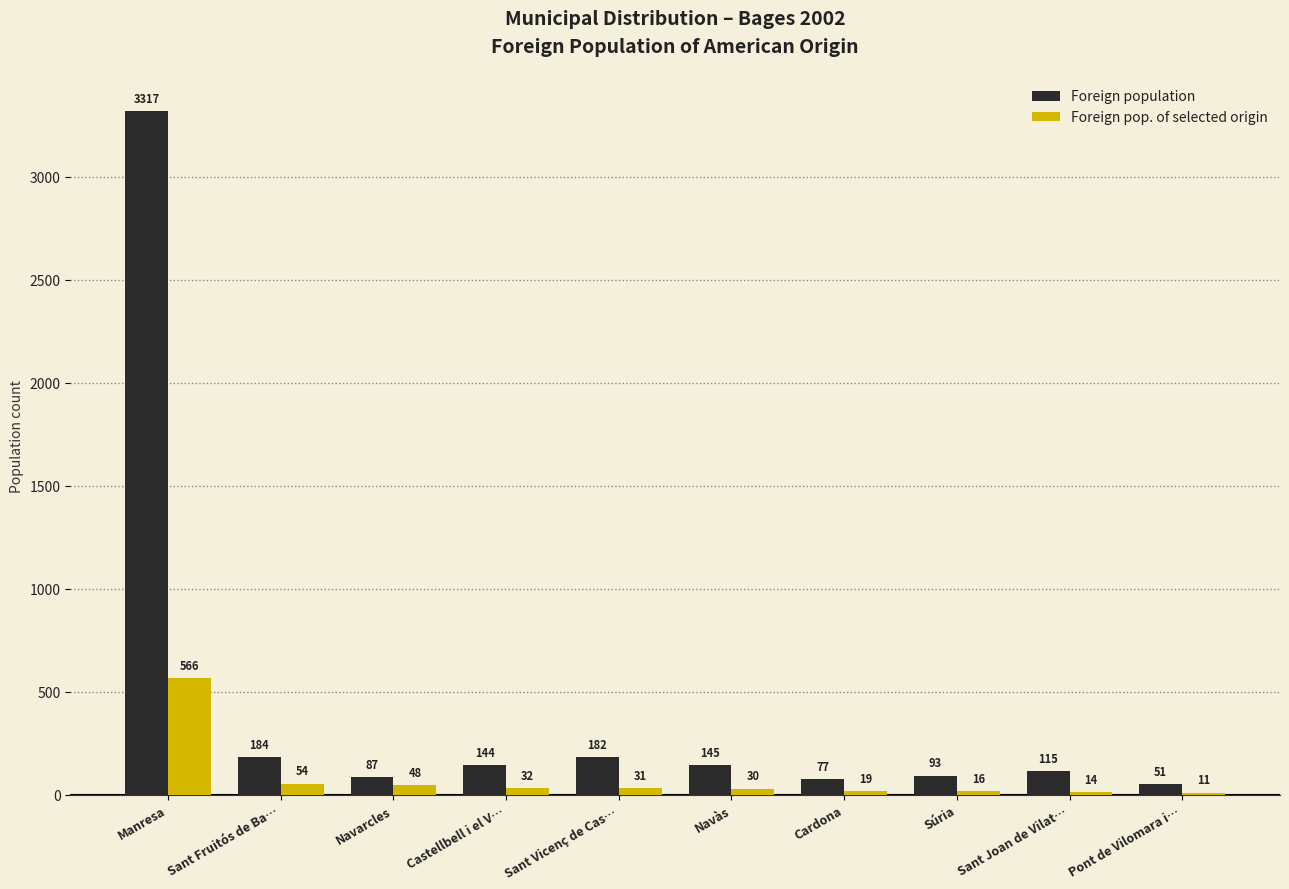

What is the value of the Foreign population bar at the 5th from the left?

182